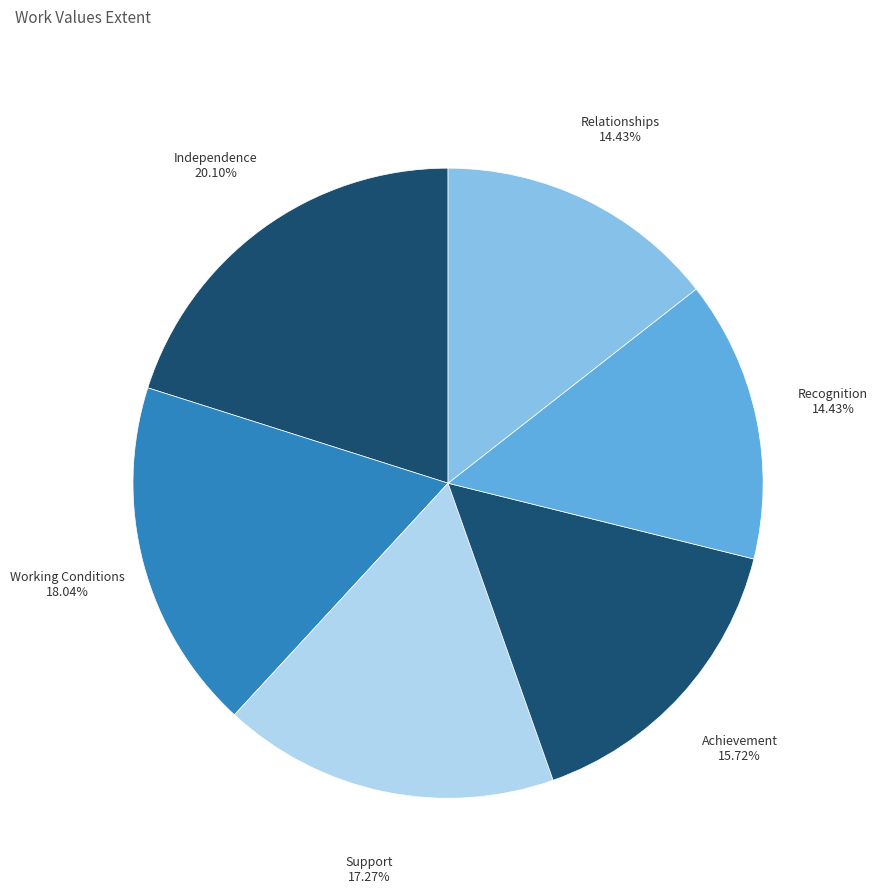

Which has a higher value, Independence or Achievement?

Independence